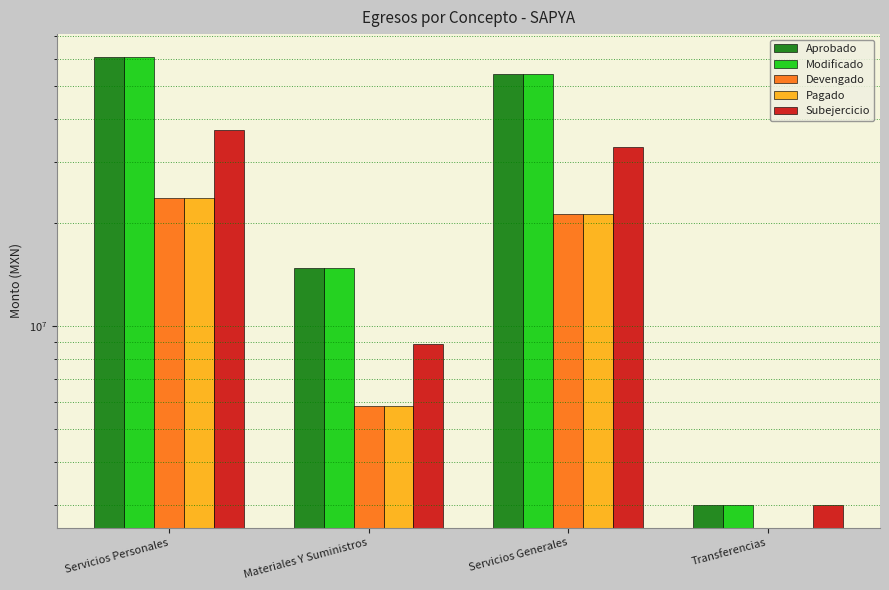

At which category is the sum across all series the highest?

Servicios Personales